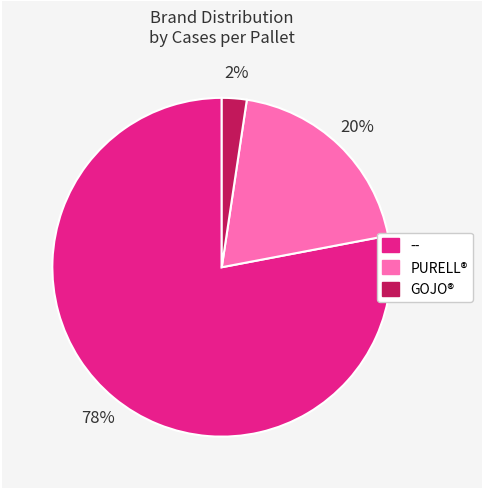

To the nearest percent, what is the difference between the largest and smallest slice percentages?

76%